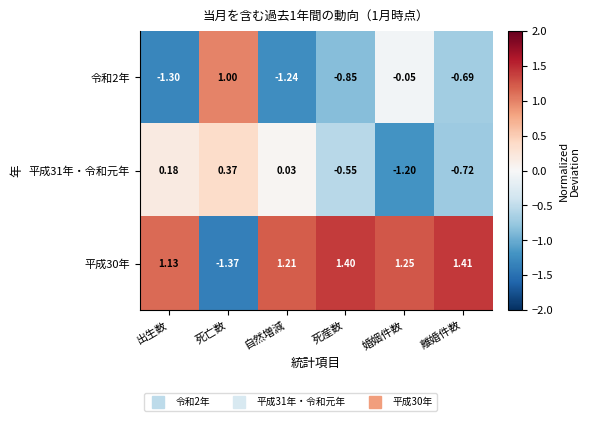

Rank the categories by 令和2年 value from highest to lowest.

死亡数, 婚姻件数, 離婚件数, 死産数, 自然増減, 出生数